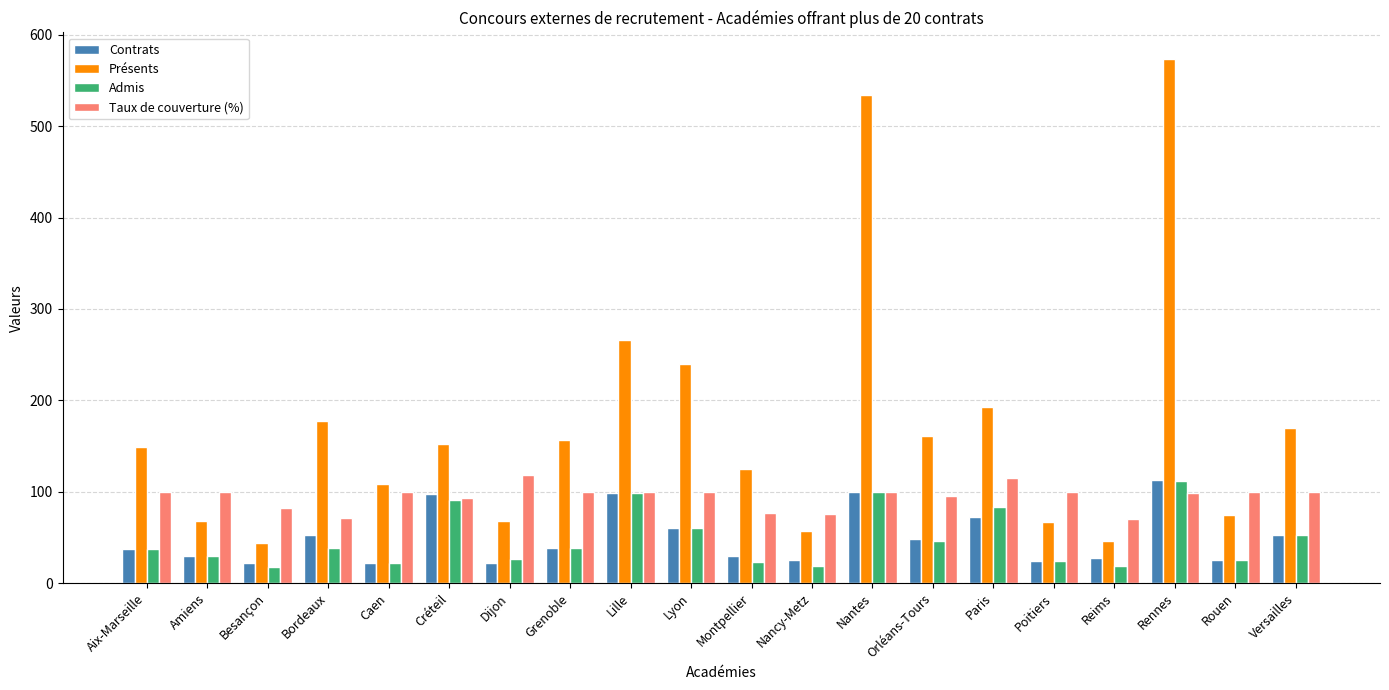

What is the value of the Taux de couverture (%) bar at the 2nd from the left?

100.0